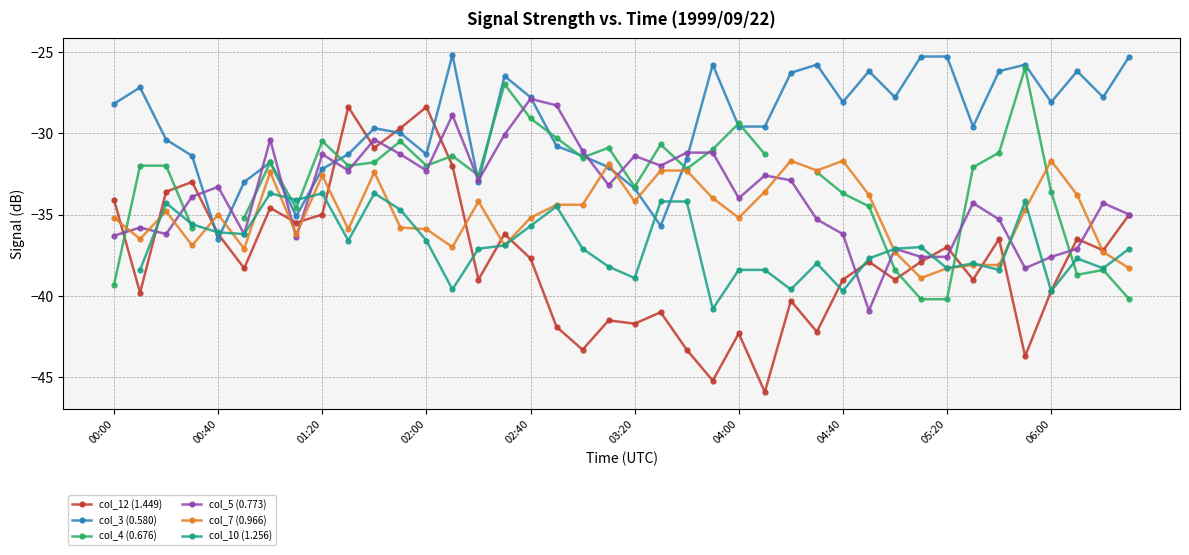

What is the sum of all col_7 (0.966) values?

-1398.3